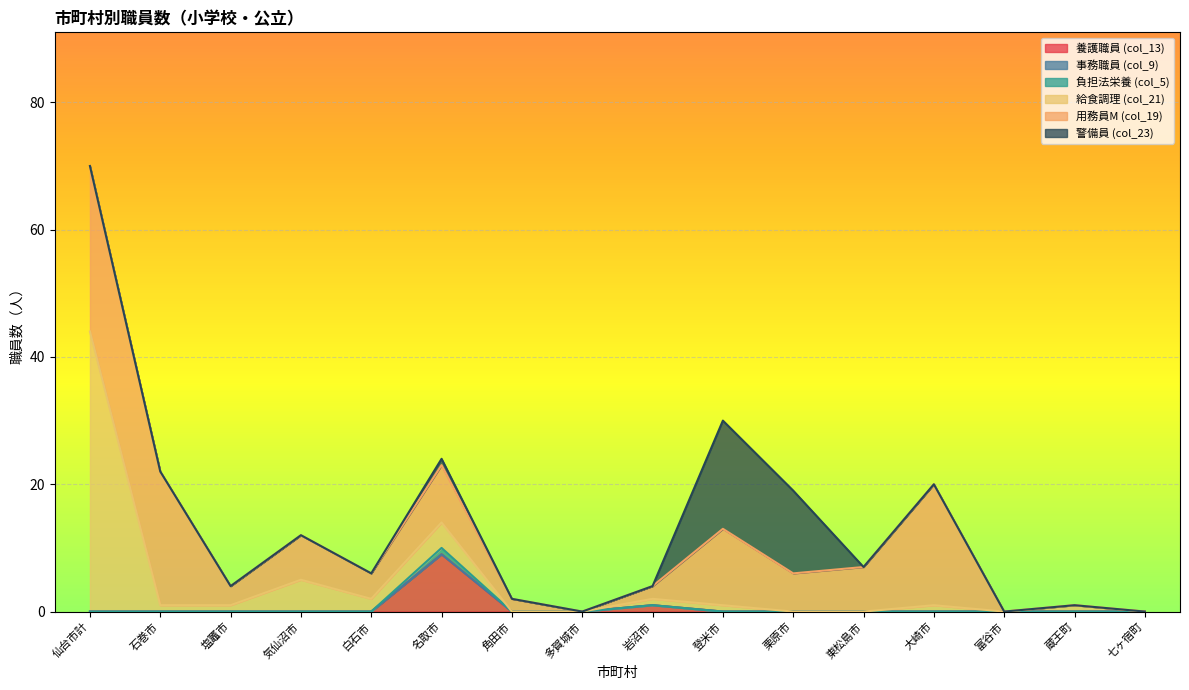

Is it true that 養護職員 (col_13) equals -4 at 塩竈市?

False